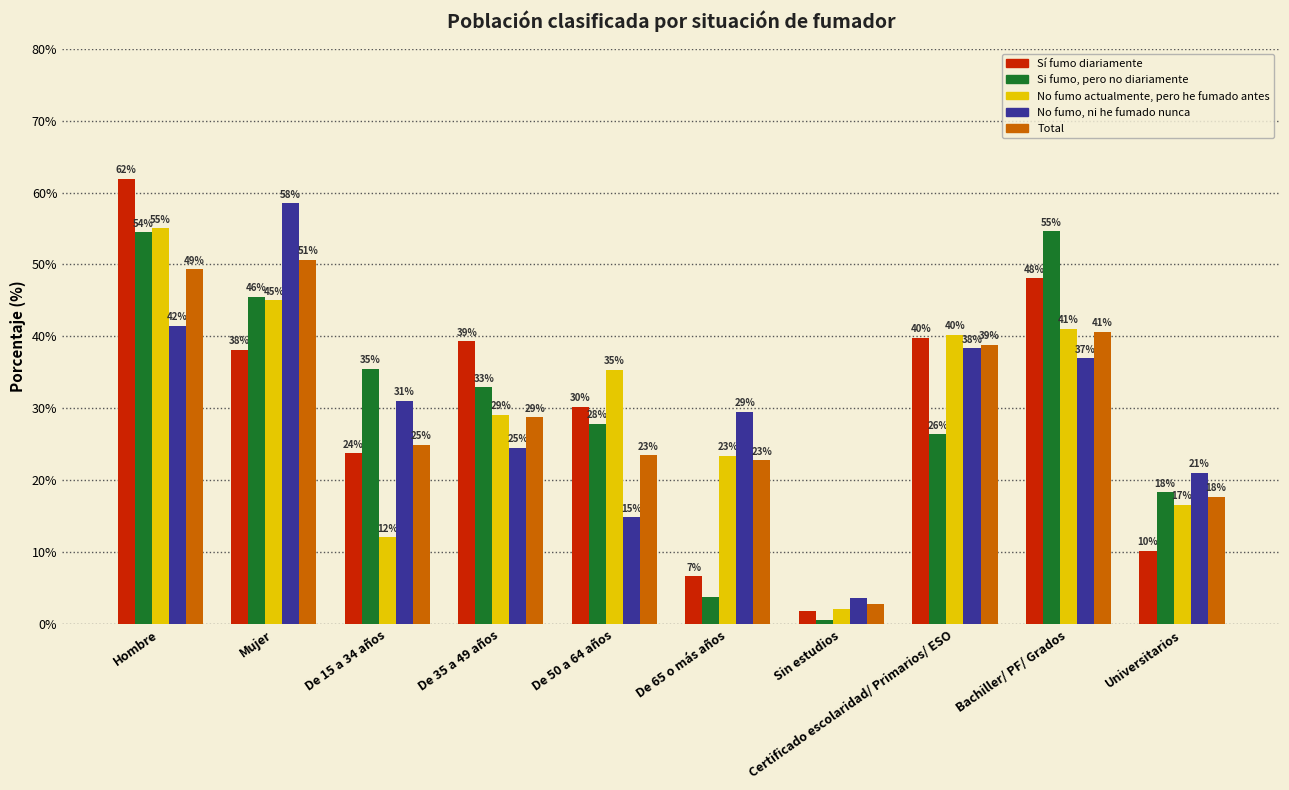

How many data points does each series have?

10